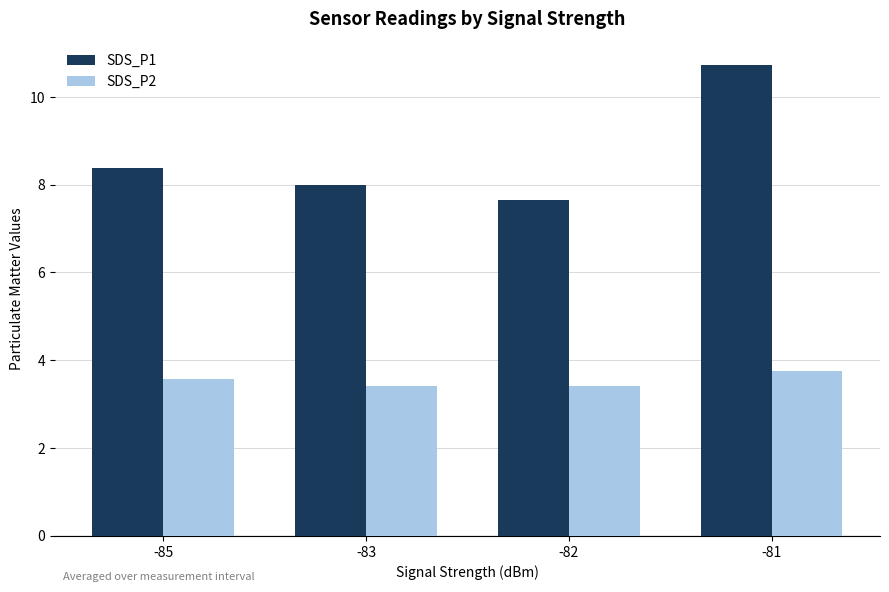

Rank the series by their maximum value, from highest to lowest.

SDS_P1, SDS_P2